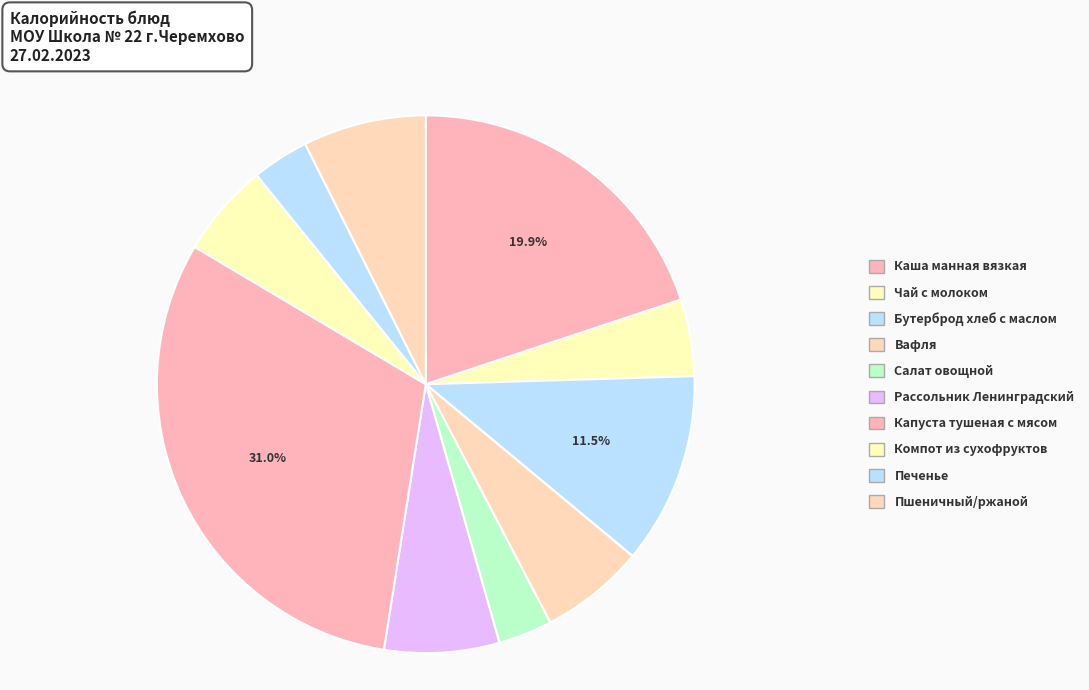

To the nearest percent, what percentage of the pie is Компот из сухофруктов?

6%